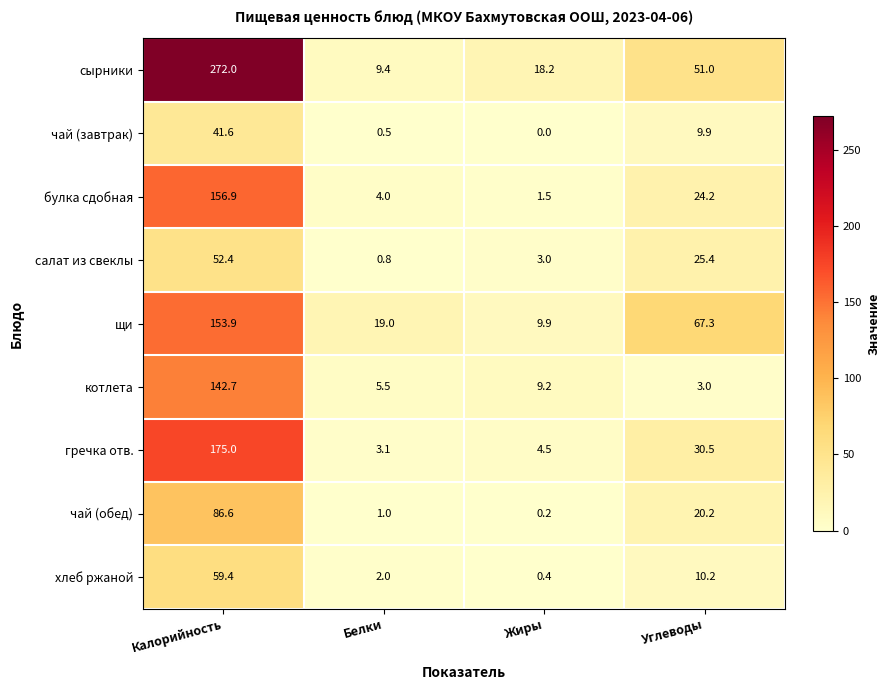

At Калорийность, list the series in order from smallest to largest.

чай (завтрак), салат из свеклы, хлеб ржаной, чай (обед), котлета, щи, булка сдобная, гречка отв., сырники